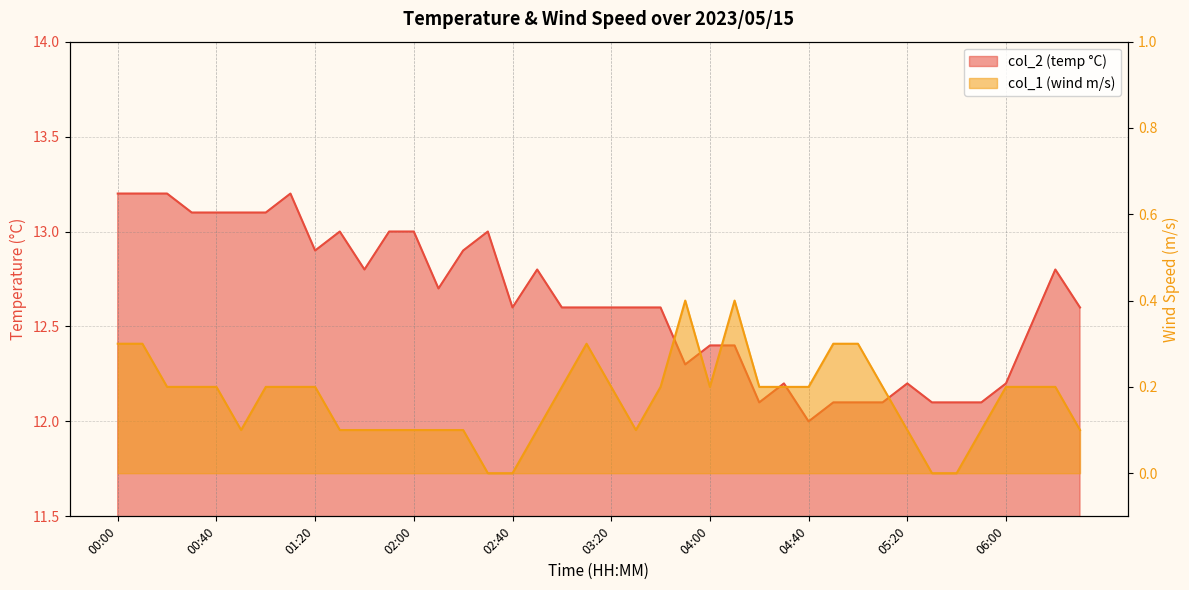

True or false: col_2 and col_1 intersect in this chart.

False